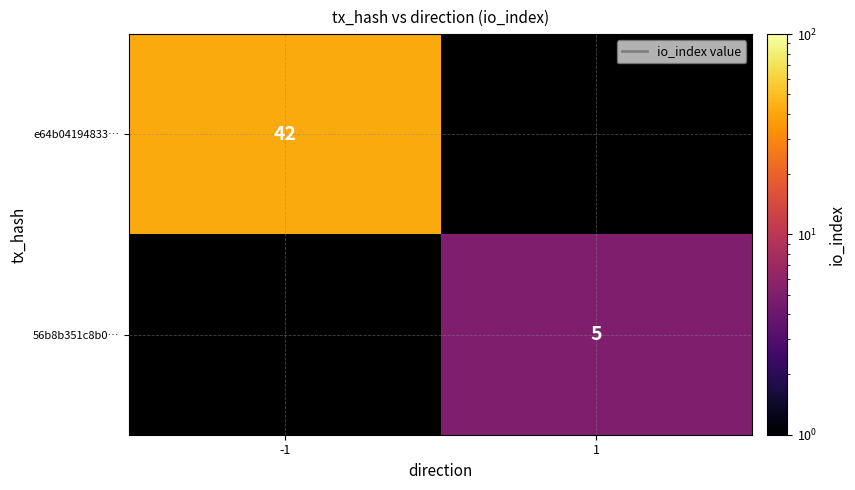

The value of 56b8b351c8b0… at 1 is 7. True or false?

False